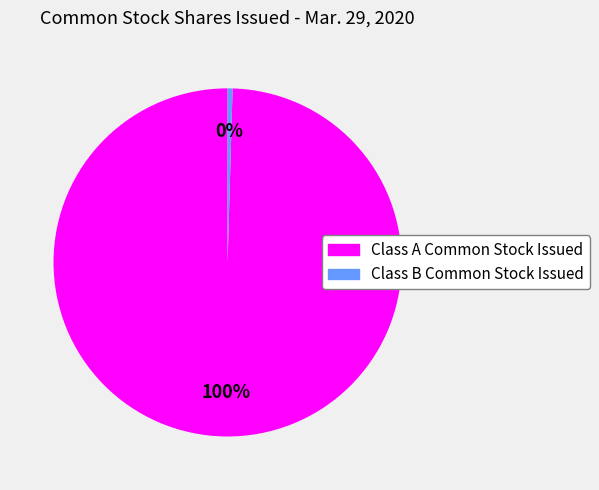

True or false: Class B Common Stock Issued accounts for 0% of the total.

True